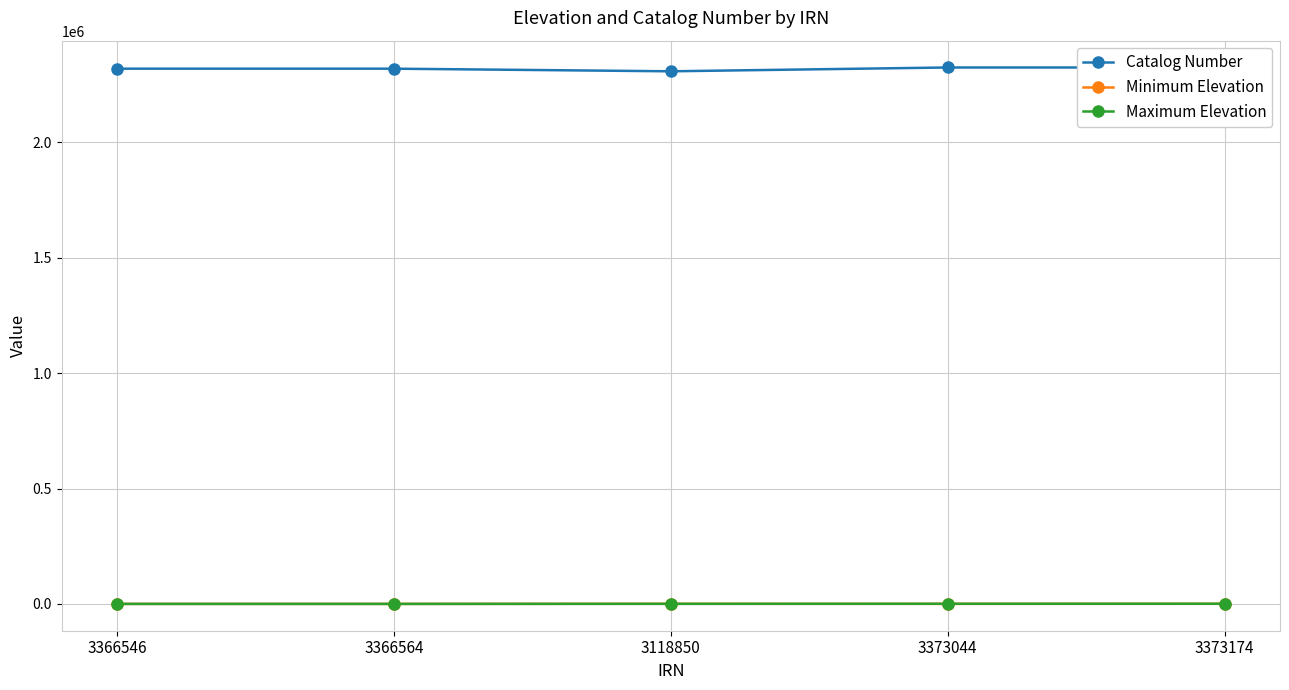

How many data points in Maximum Elevation are less than 520?

2